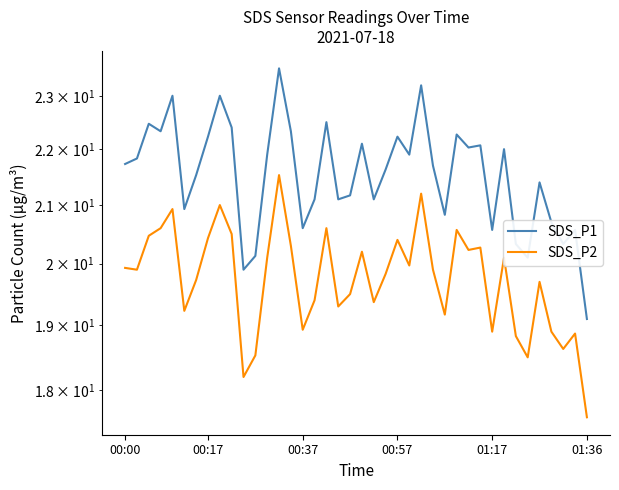

What is the sum of all SDS_P1 values?

861.9